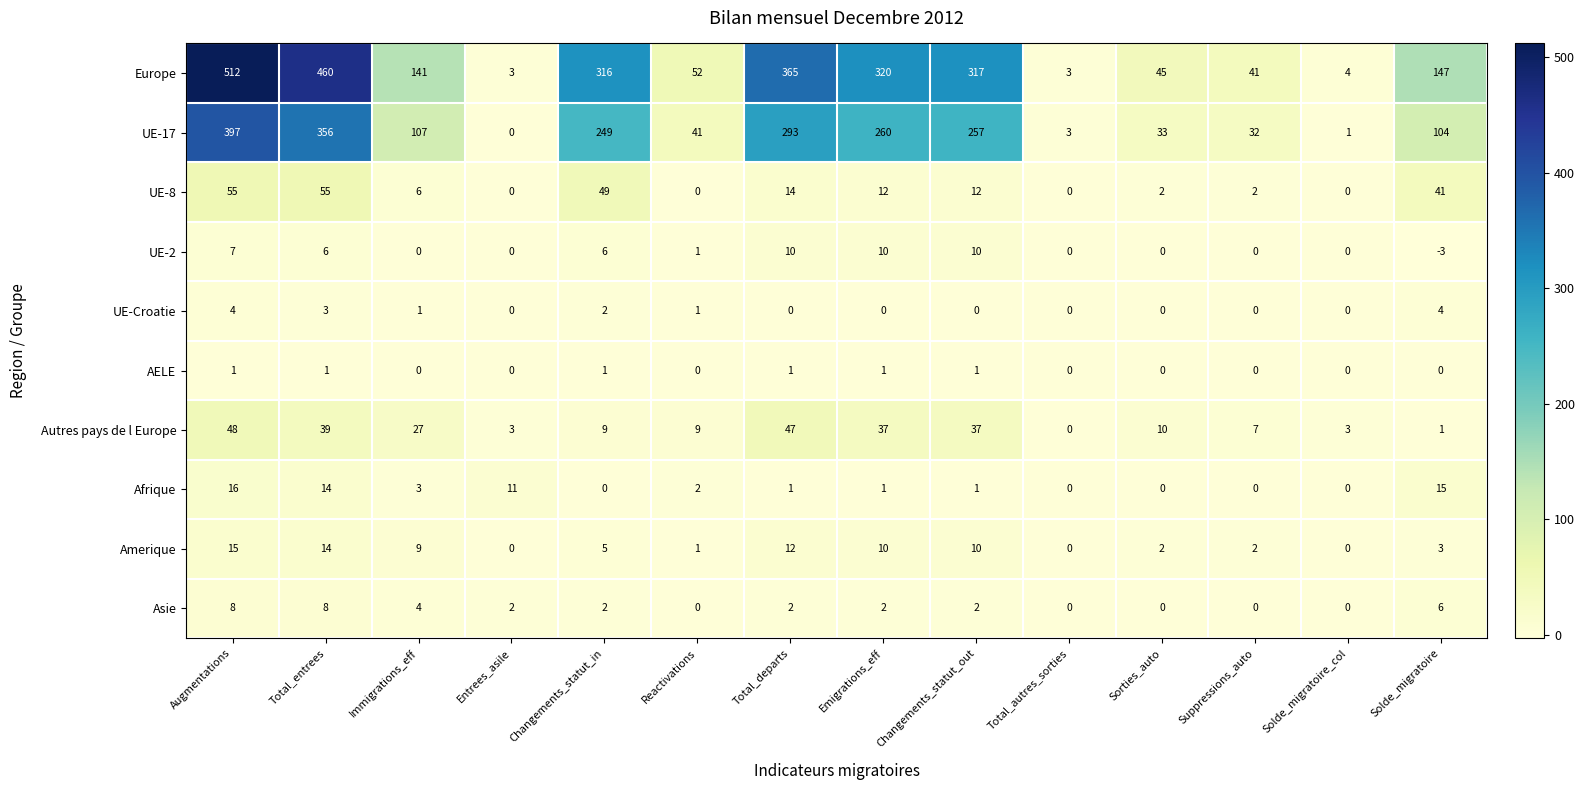

What is the difference between the UE-Croatie values at Augmentations and Total_departs?

4